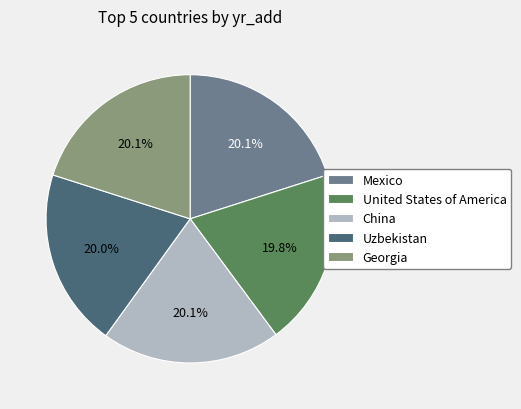

Is there any slice that represents more than half of the pie?

No